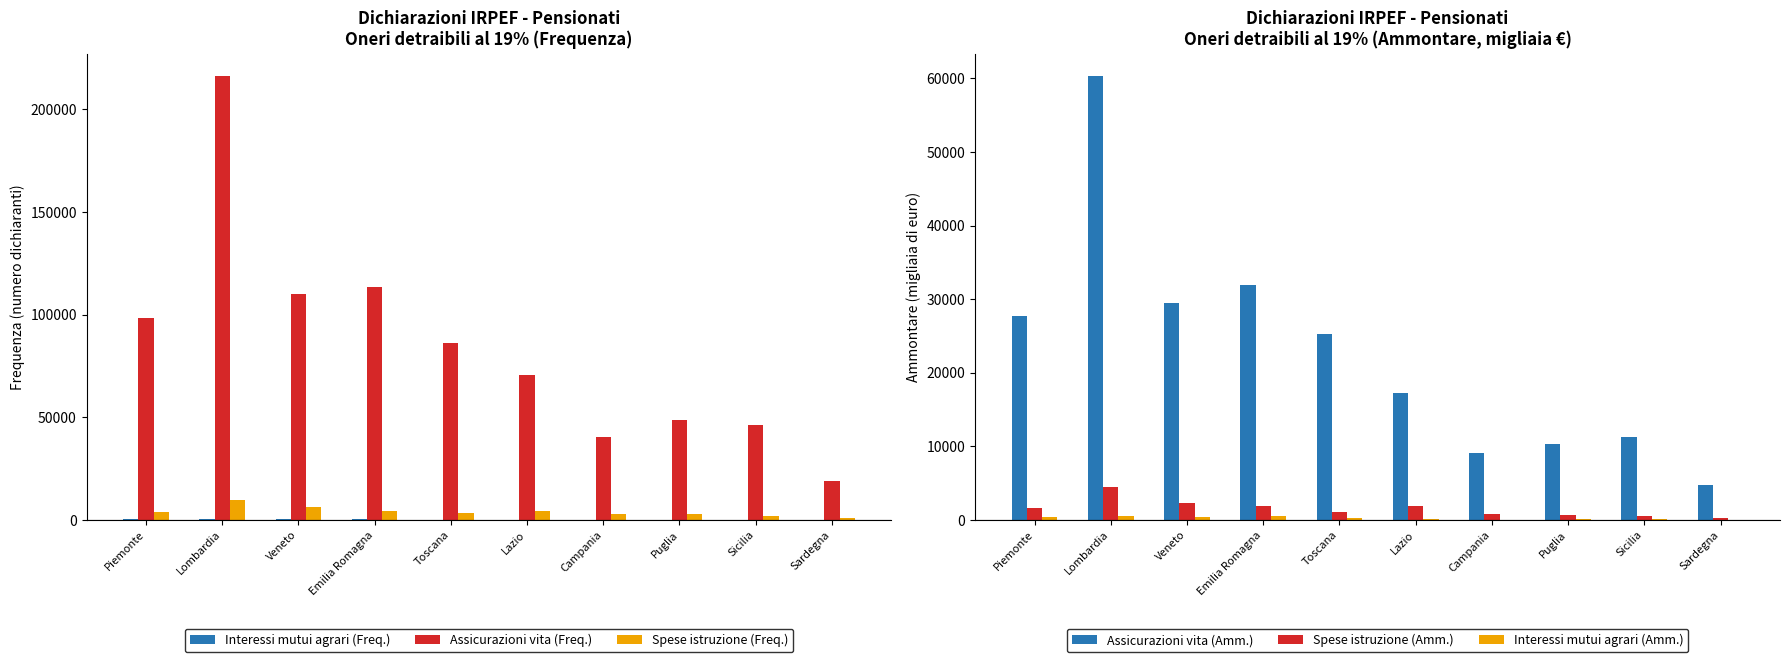

Count the number of categories in the chart.

10